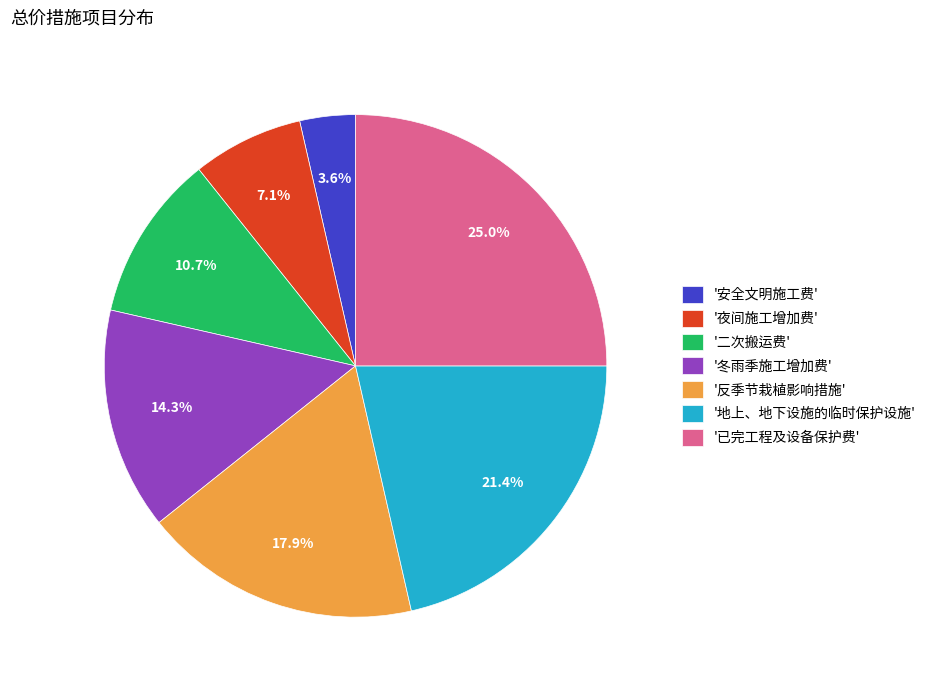

Between '地上、地下设施的临时保护设施' and '夜间施工增加费', which is larger?

'地上、地下设施的临时保护设施'